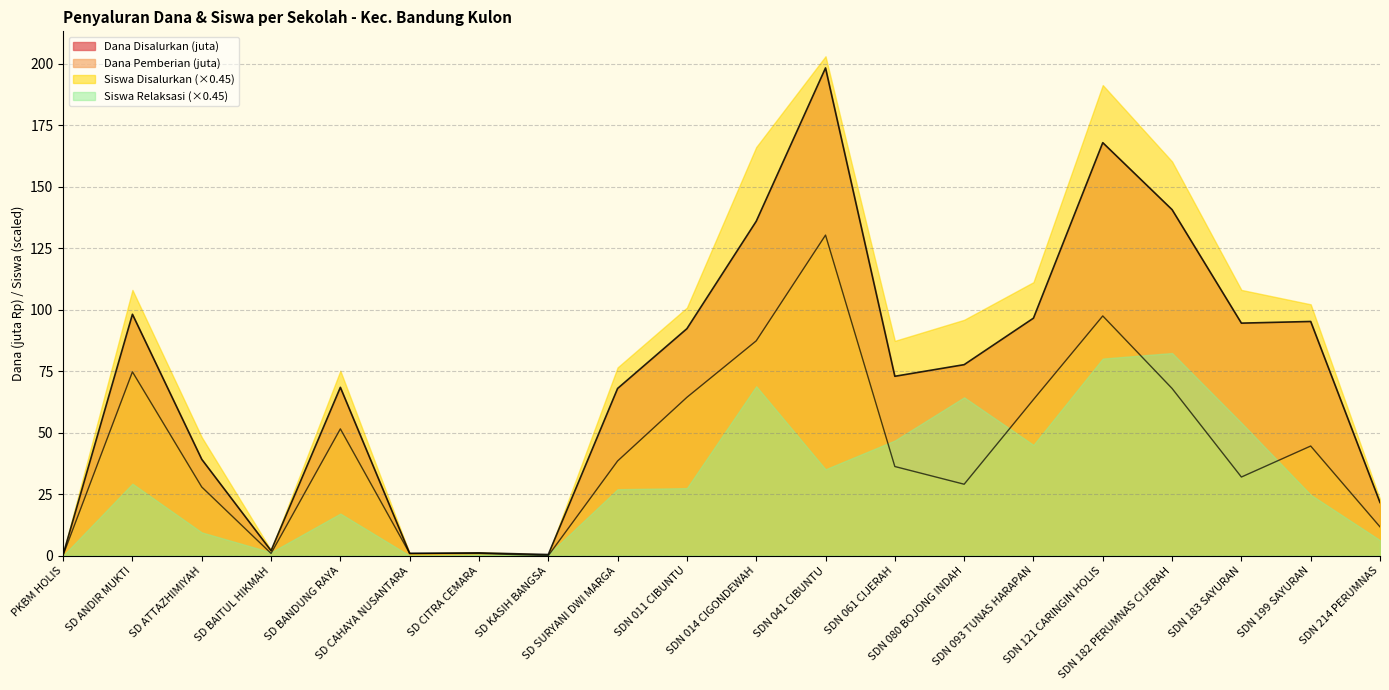

True or false: Dana Pemberian and Dana Disalurkan intersect in this chart.

False